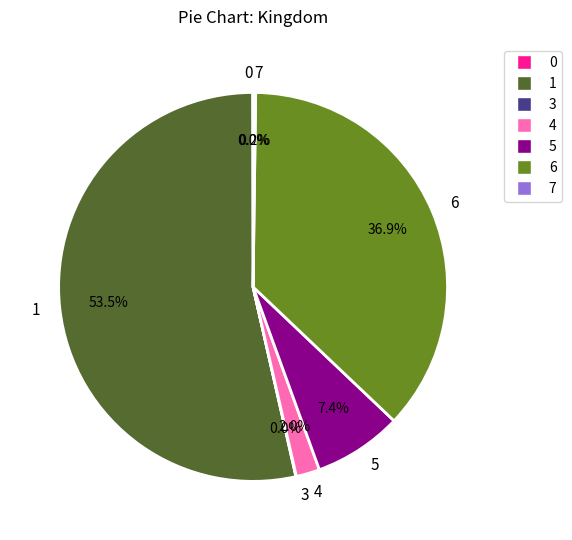

To the nearest percent, what is the average slice percentage?

14%